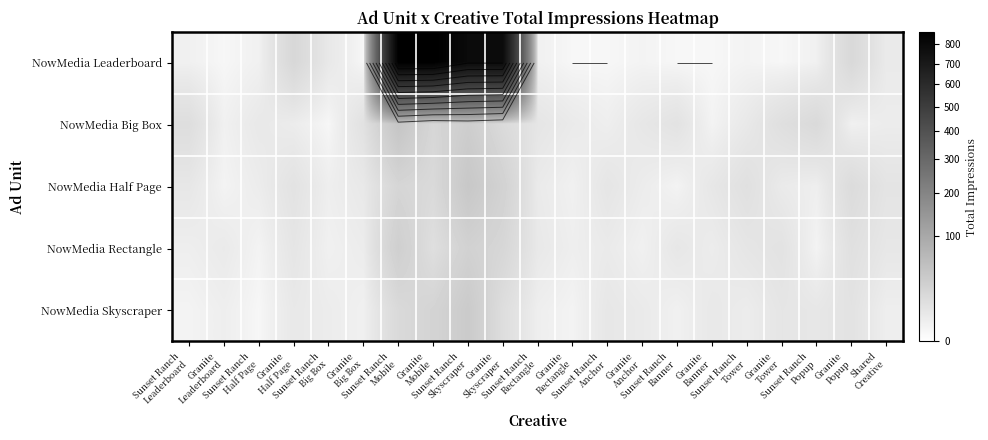

At how many categories does at least one series exceed 666?

4